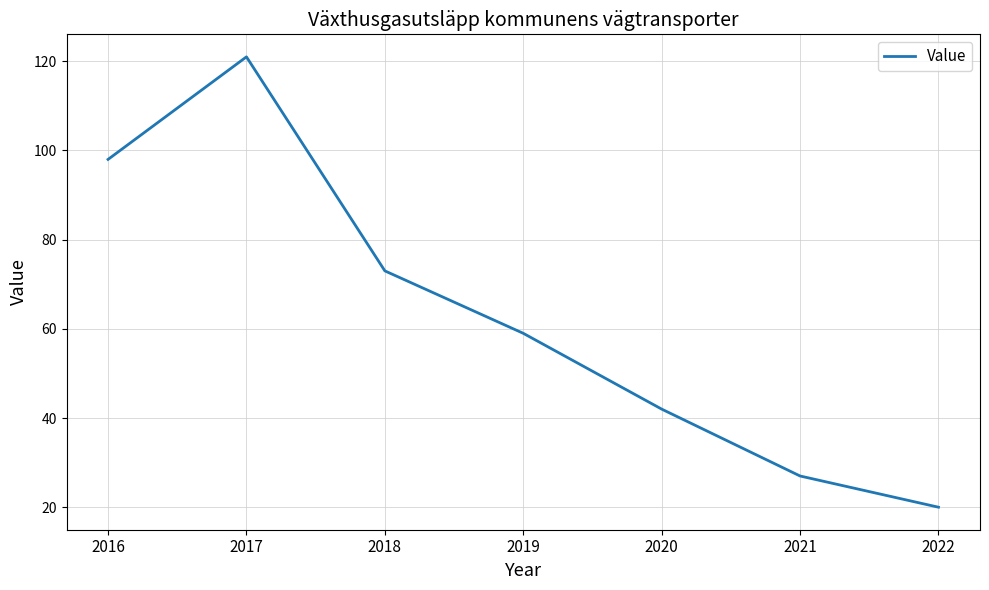

Where is the data nearest to the value 70?

2018